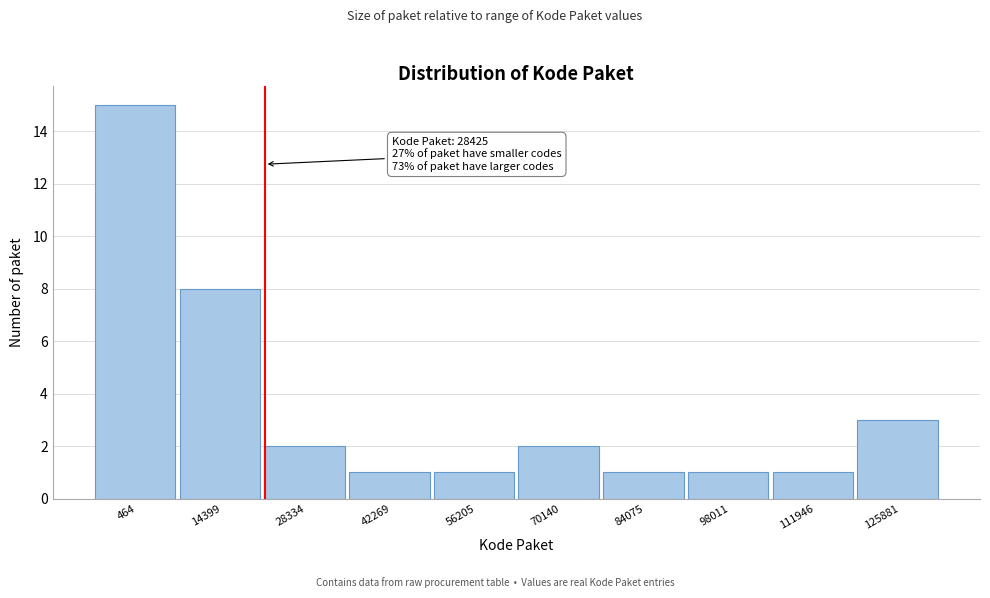

Reading left to right, extract all data points from this chart.

464=15	14399=8	28334=2	42269=1	56205=1	70140=2	84075=1	98011=1	111946=1	125881=3